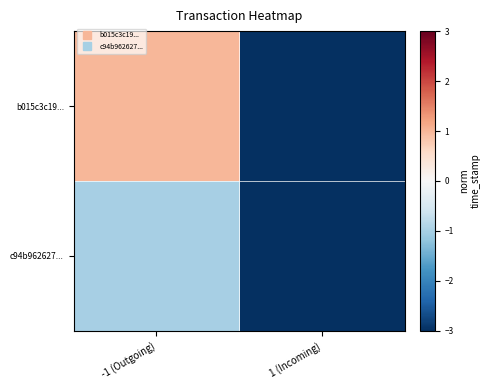

Which category has the lowest value across all series?

1 (Incoming)